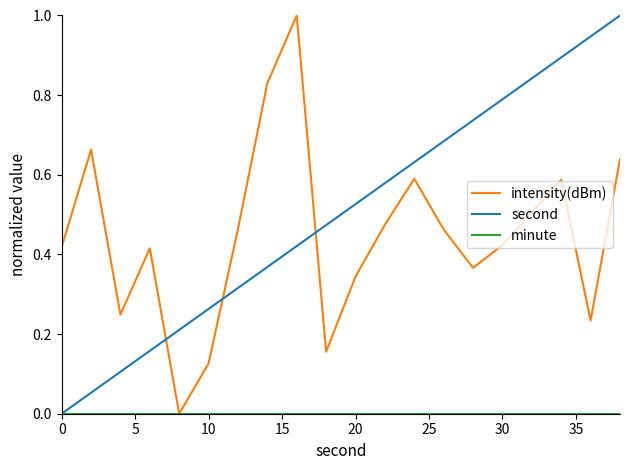

Which series ends up on top after the final intersection of intensity(dBm) and second?

second